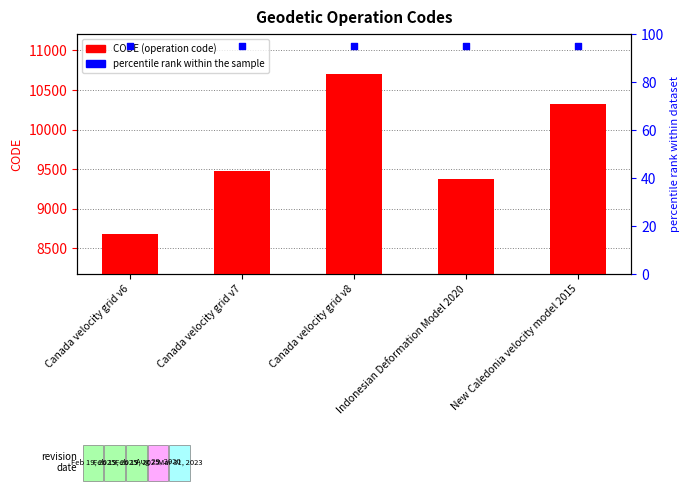

Which series has the largest Y range (max minus min)?

CODE